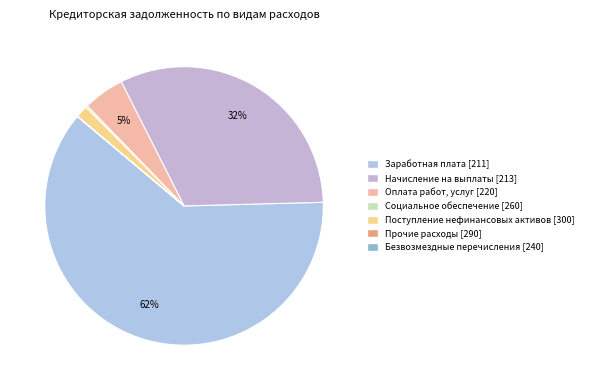

What is the ratio of the value at Оплата работ, услуг [220] to the value at Прочие расходы [290]?

2861.2